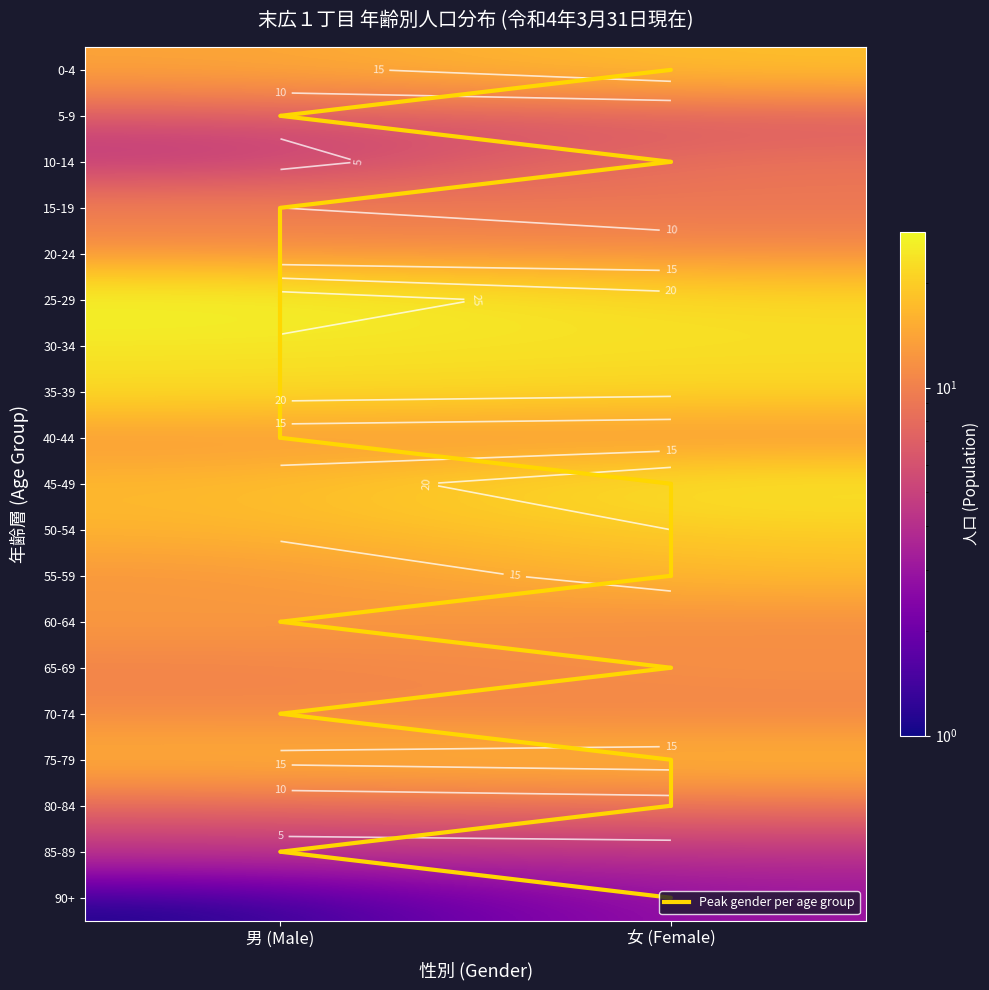

What is the maximum value shown in the chart?

28